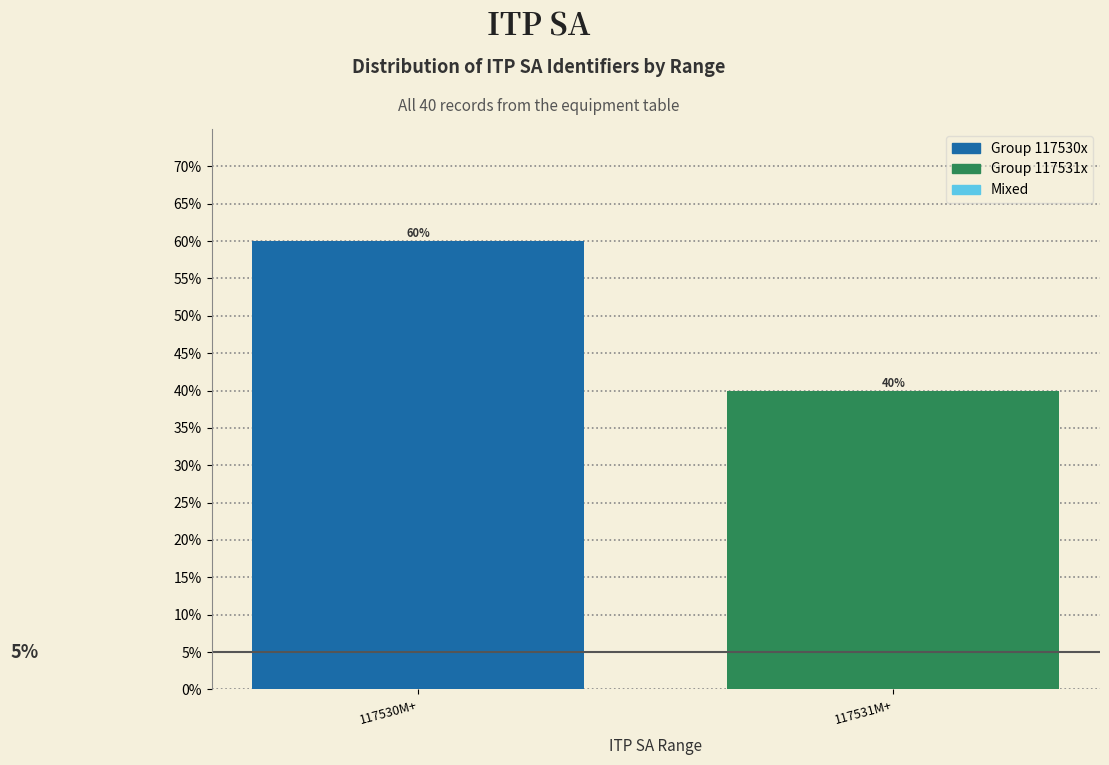

Reading left to right, extract all data points from this chart.

117530M+=60	117531M+=40